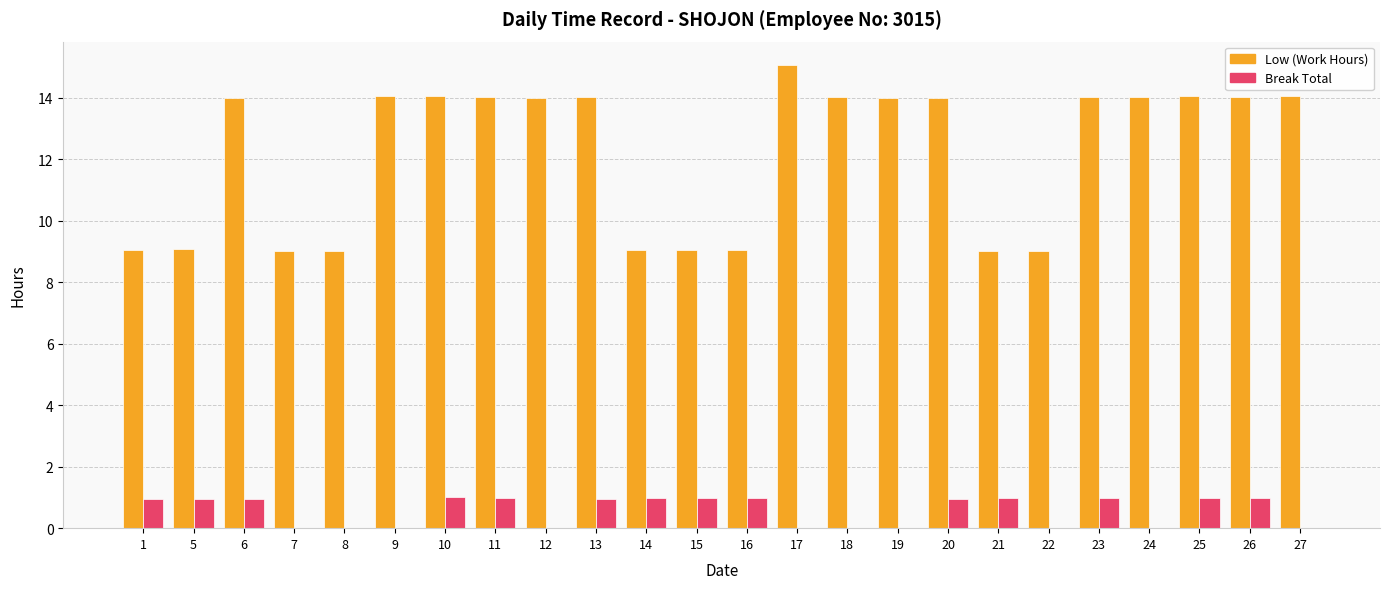

How many categories are shown in the chart?

24